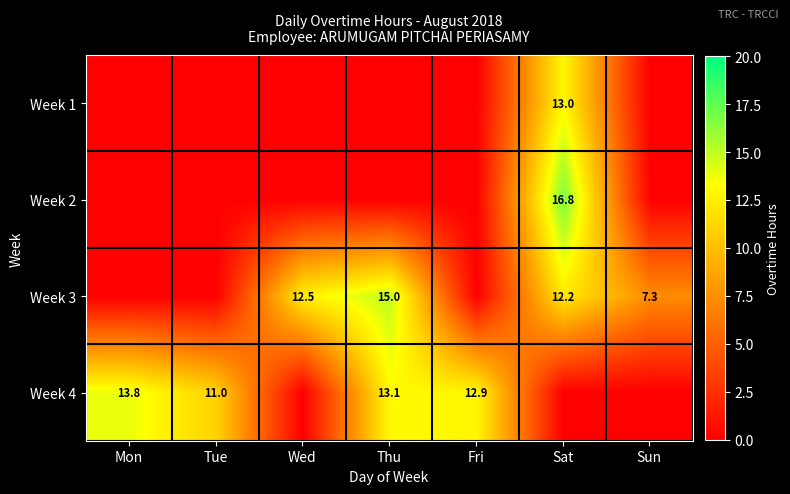

Is it true that Week 4 equals 20.8 at Thu?

False